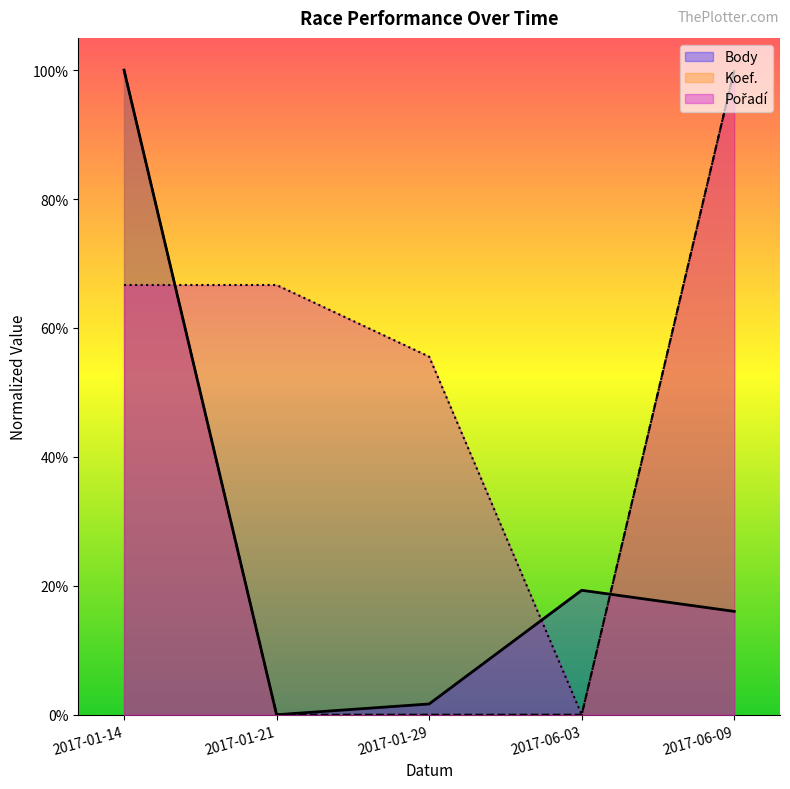

Which series has the widest spread of values?

Body